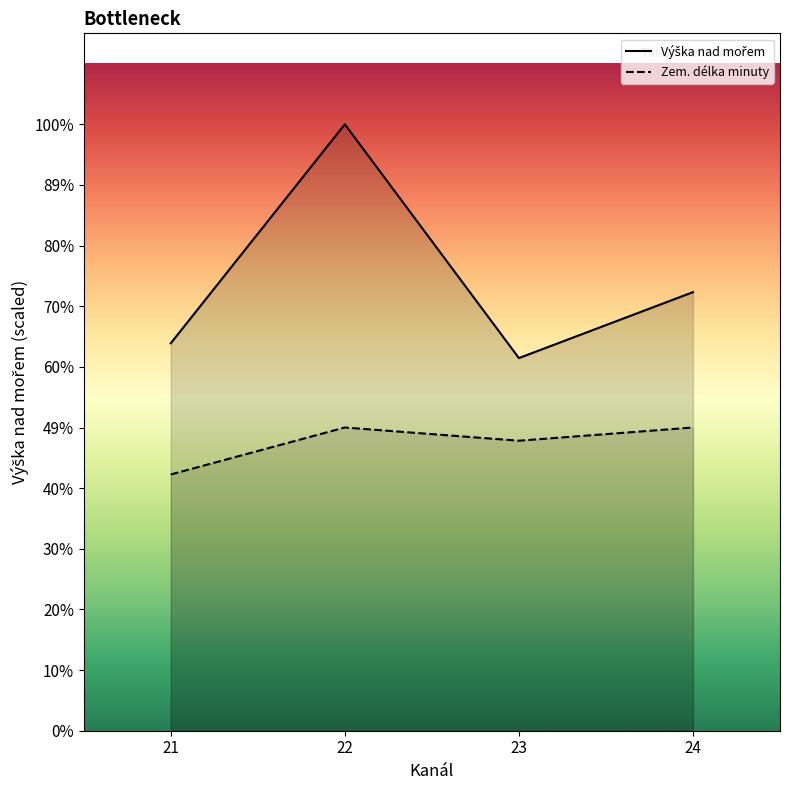

List the series in order of their peak value, lowest first.

Zem. délka minuty, Výška nad mořem